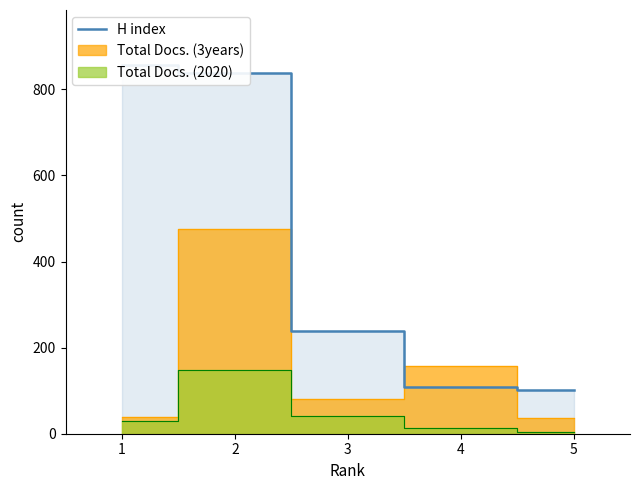

Is it true that the value at 1 is 451?

False